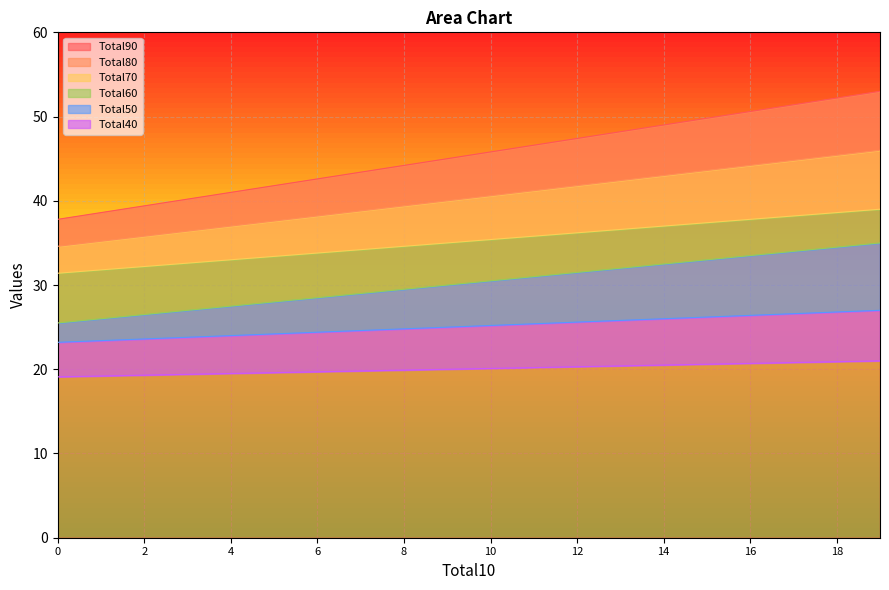

What is the difference between the second highest and minimum values in the Total40 series?

1.8